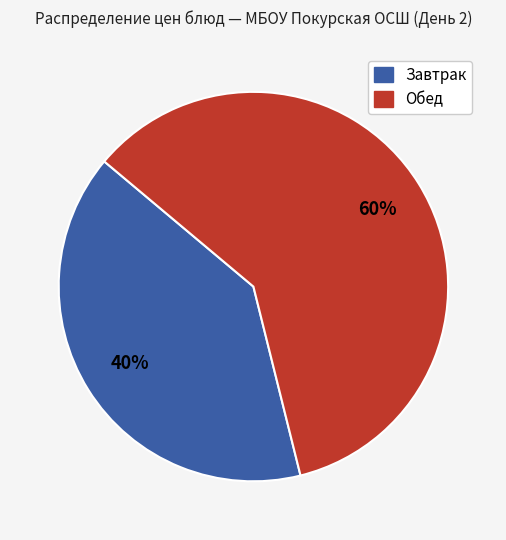

Does any single category account for the majority?

Yes